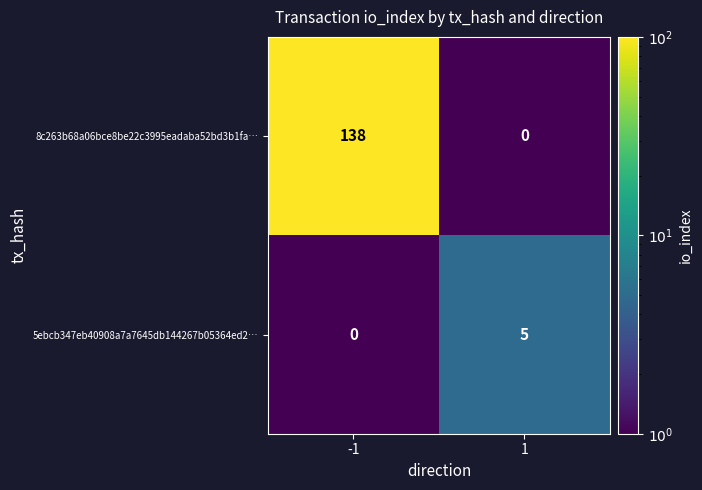

The 8c263b68a06bce8be22c3995eadaba52bd3b1fa… series shows 0 at 1. True or false?

True